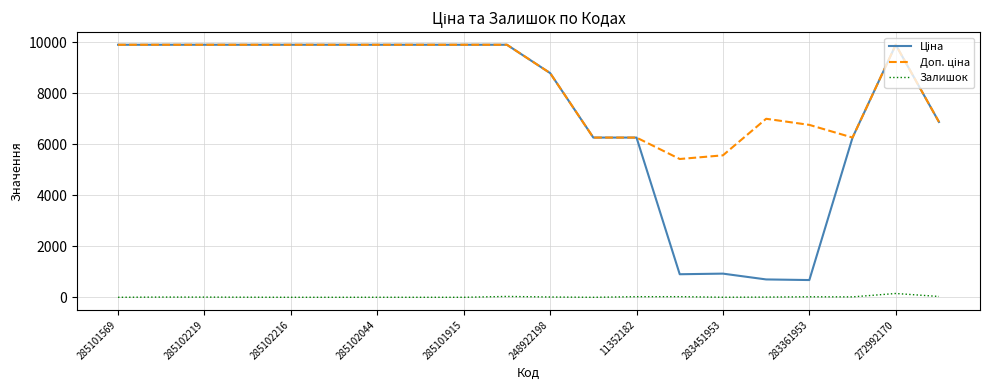

What is the greatest value displayed?

9908.5